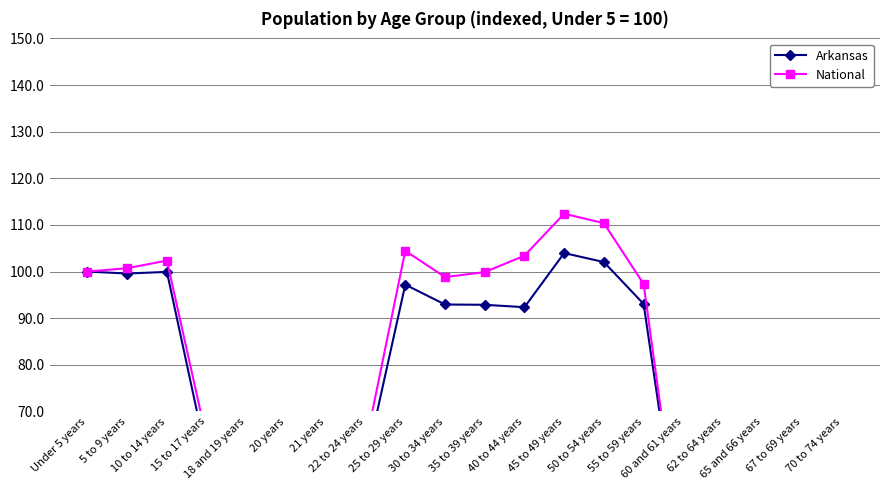

What are all the series names shown in the legend?

Arkansas, National